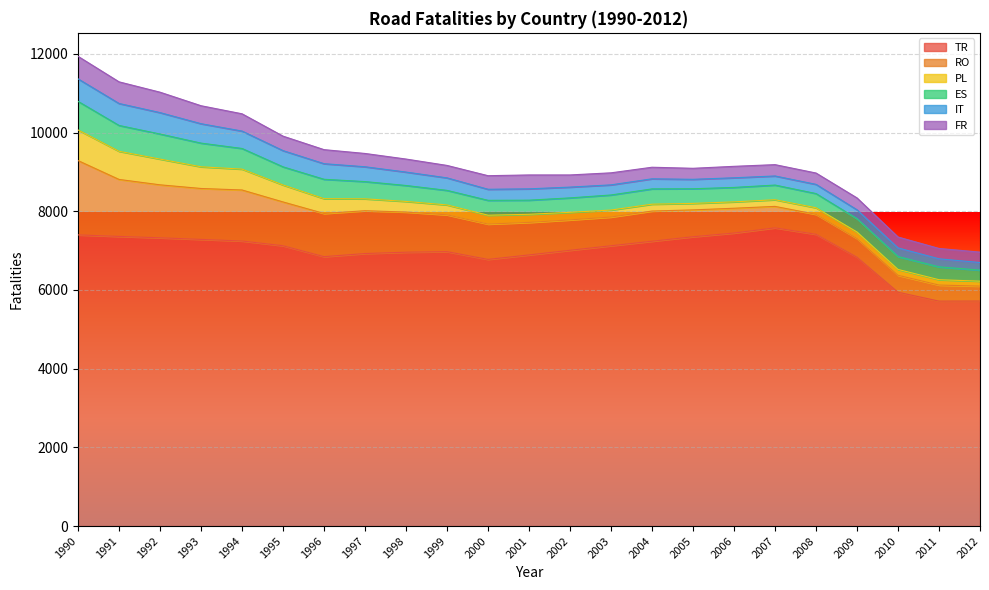

How many interior local valleys does the PL series have?

1